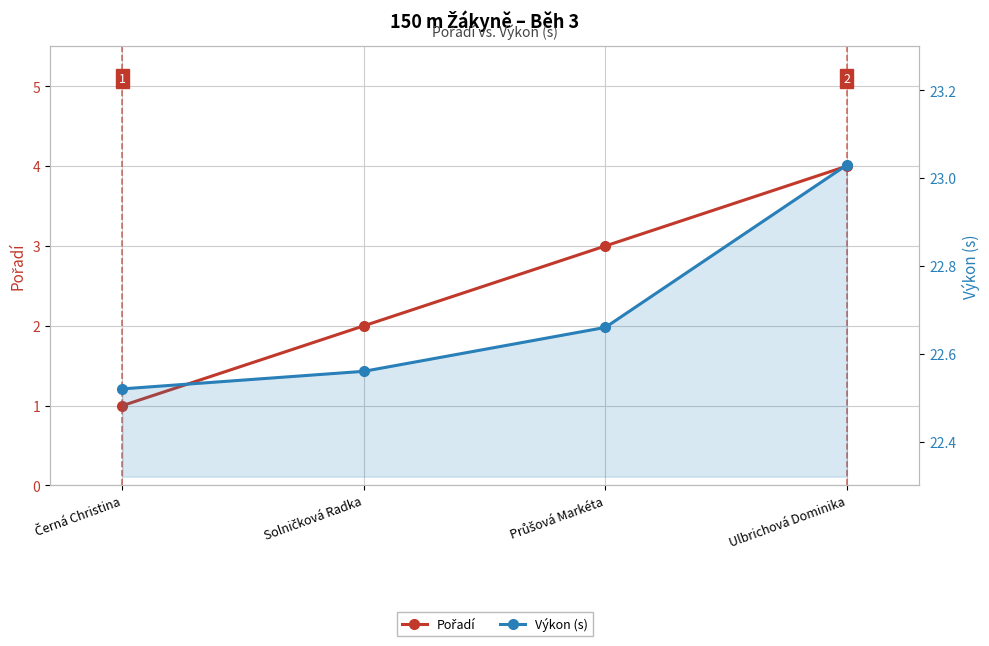

What is the total value across all series at Černá Christina?

23.5